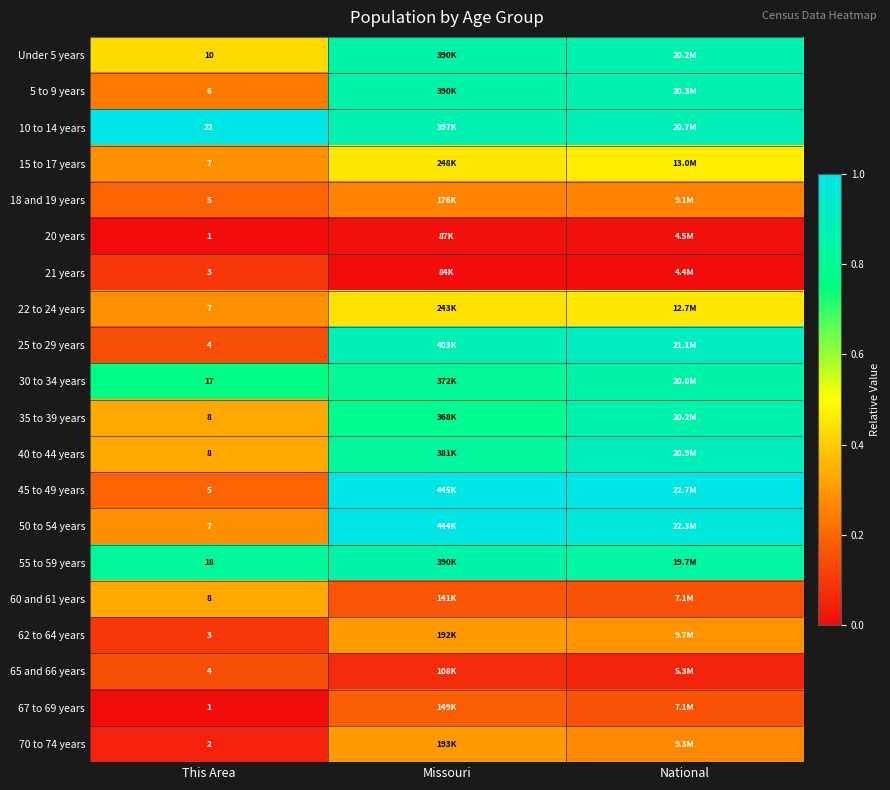

What is the sum of the 35 to 39 years values at National and This Area?

1.2